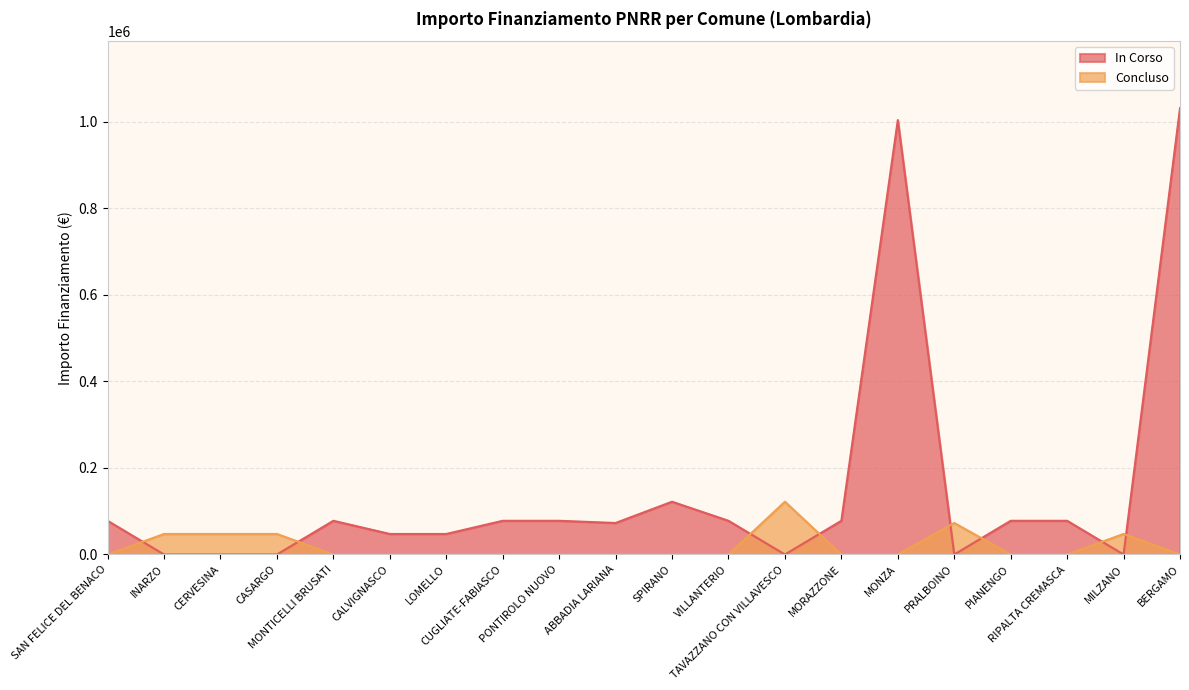

What is the sum of all IMPORTO FINANZIAMENTO REGIS values?

2948304